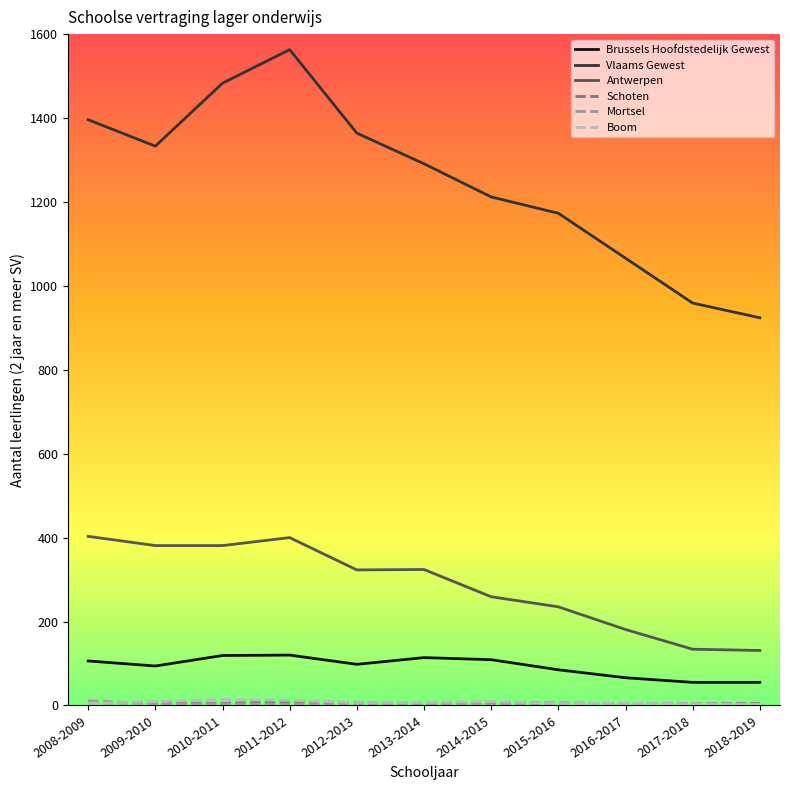

Does the chart display data point markers on the line(s)?

No